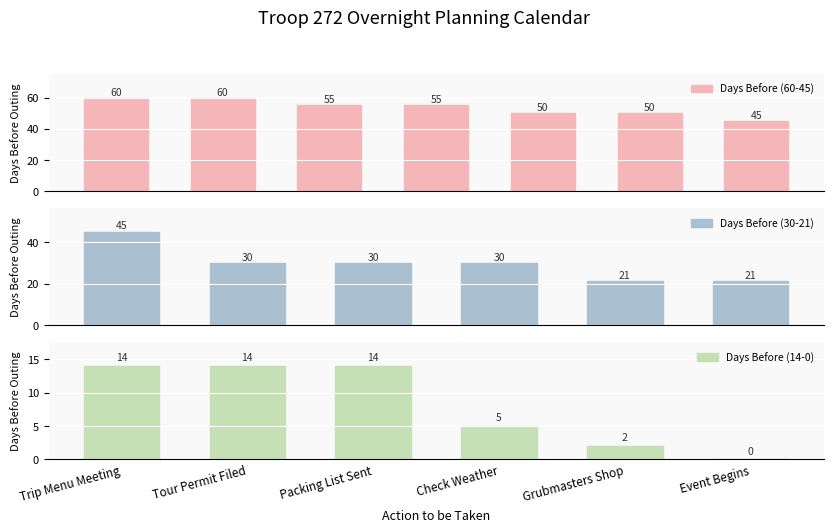

Which category has the highest value across all series?

Boy Trip Leader Recruited